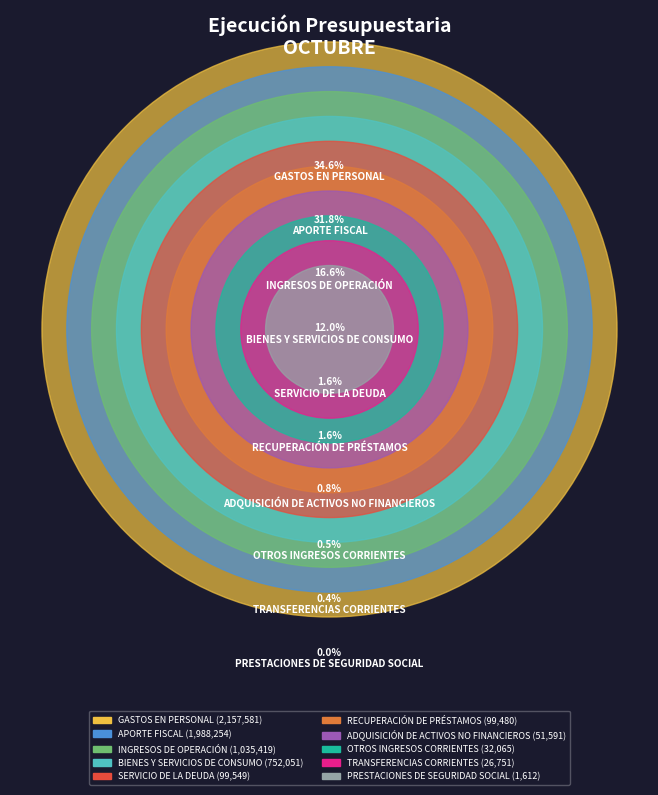

The APORTE FISCAL slice represents 41% of the pie. True or false?

False